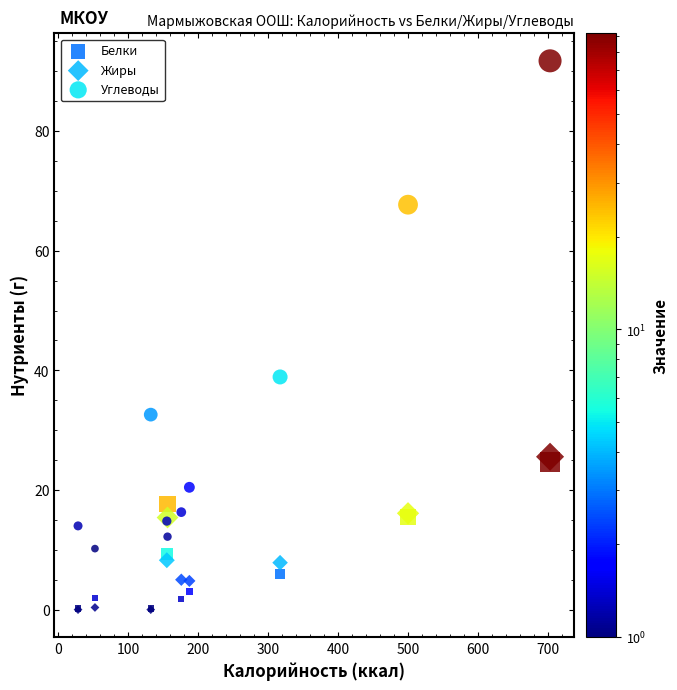

Across all series, what Y value is closest to 45?

38.9